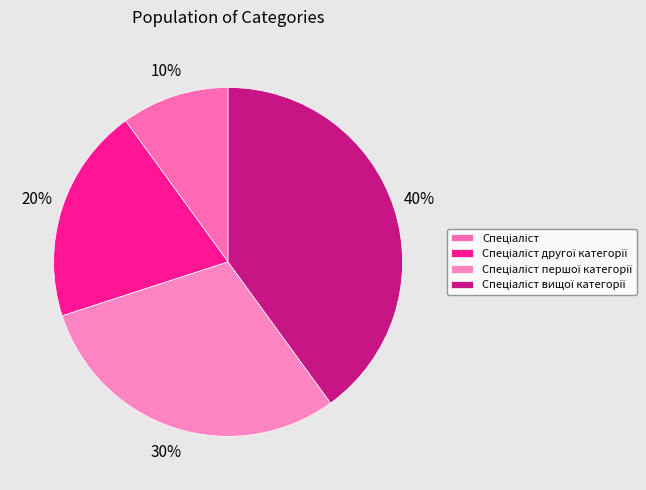

Rank the categories by value from highest to lowest.

Спеціаліст вищої категорії, Спеціаліст першої категорії, Спеціаліст другої категорії, Спеціаліст